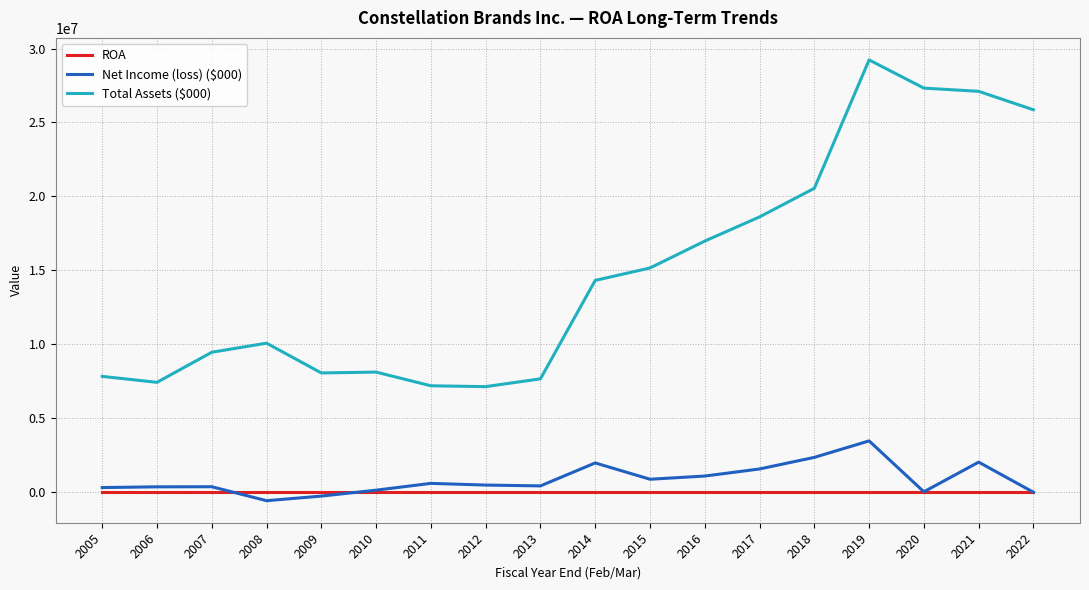

Does the chart have visible grid lines?

Yes